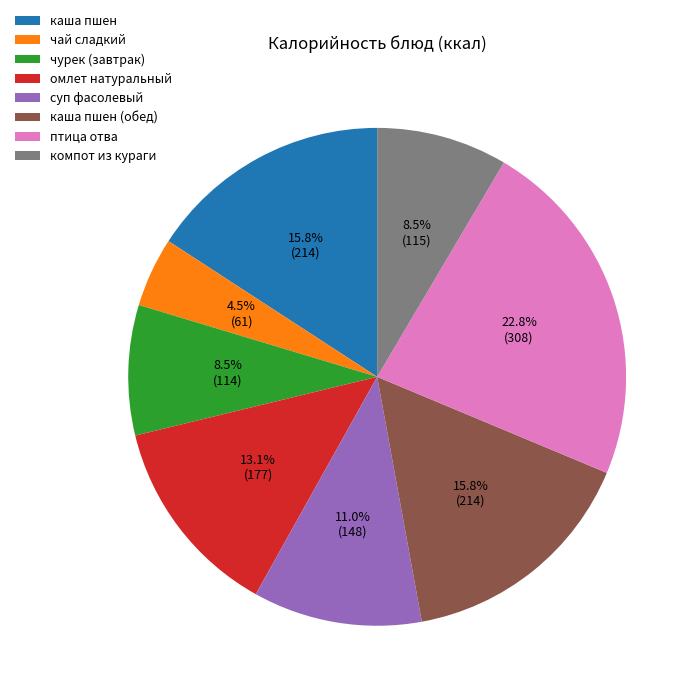

Between чай сладкий and птица отва, which is larger?

птица отва